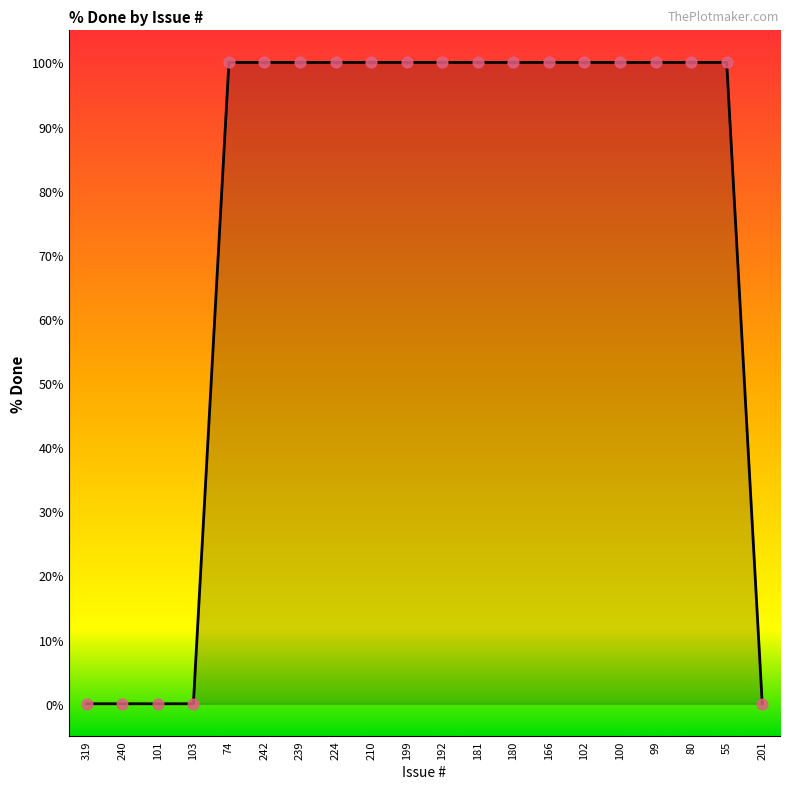

Between 201 and 242, which is larger?

242